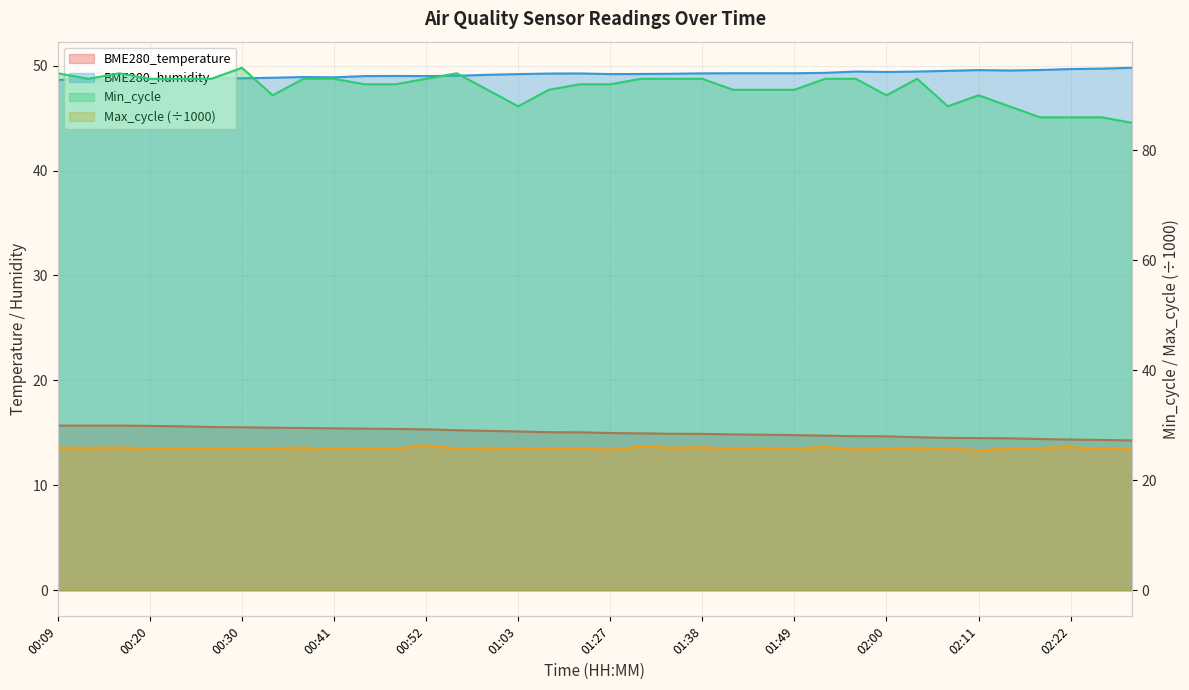

True or false: Max_cycle and Min_cycle cross at least once.

False